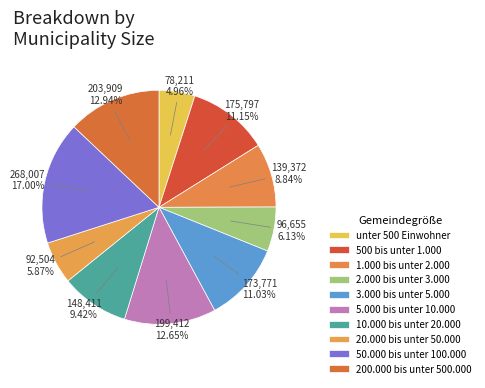

Is it true that 2.000 bis unter 3.000 is 1% of the pie?

False